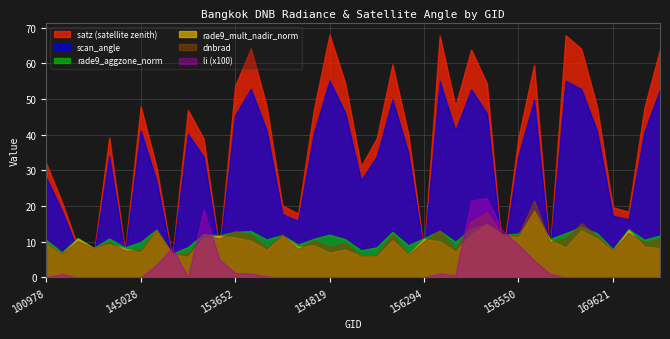

What are all the series names shown in the legend?

satz (satellite zenith), scan_angle, rade9_aggzone_norm, rade9_mult_nadir_norm, dnbrad, li (x100)